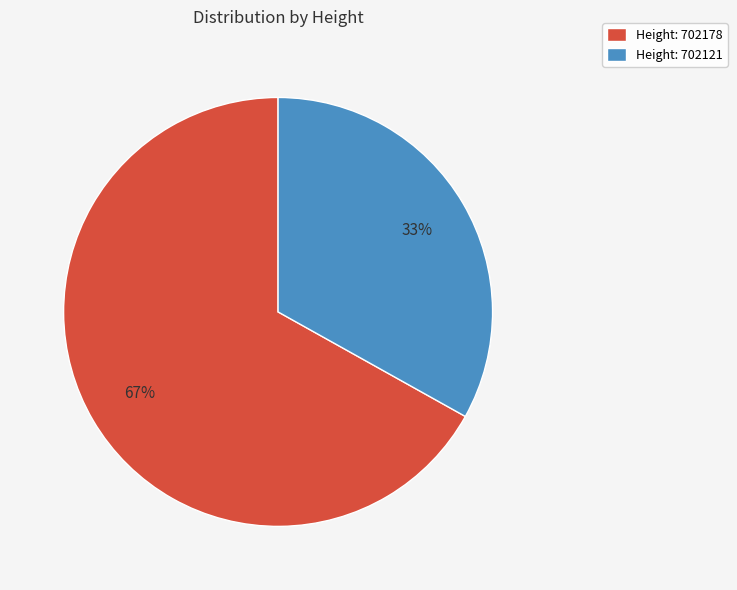

Which category has the smallest portion of the pie?

Height: 702121